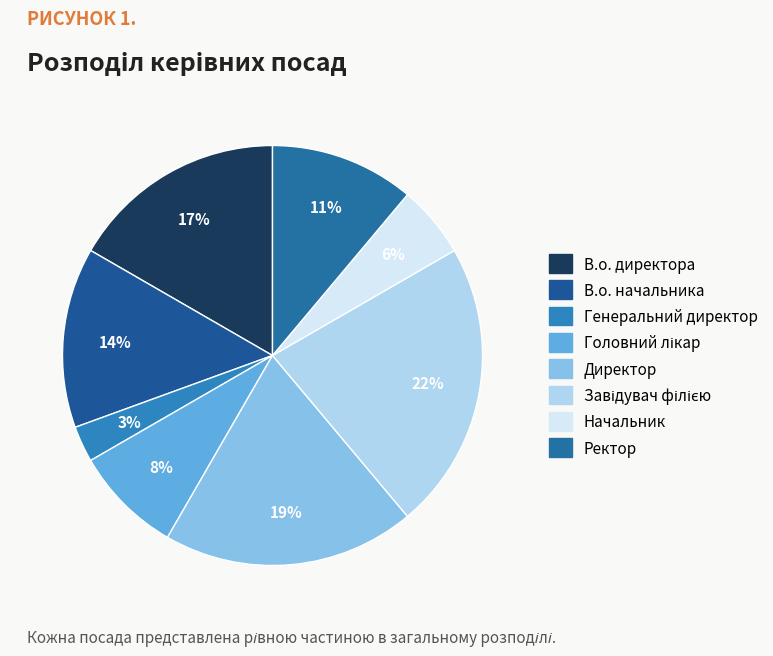

To the nearest percent, what is the average slice percentage?

12%